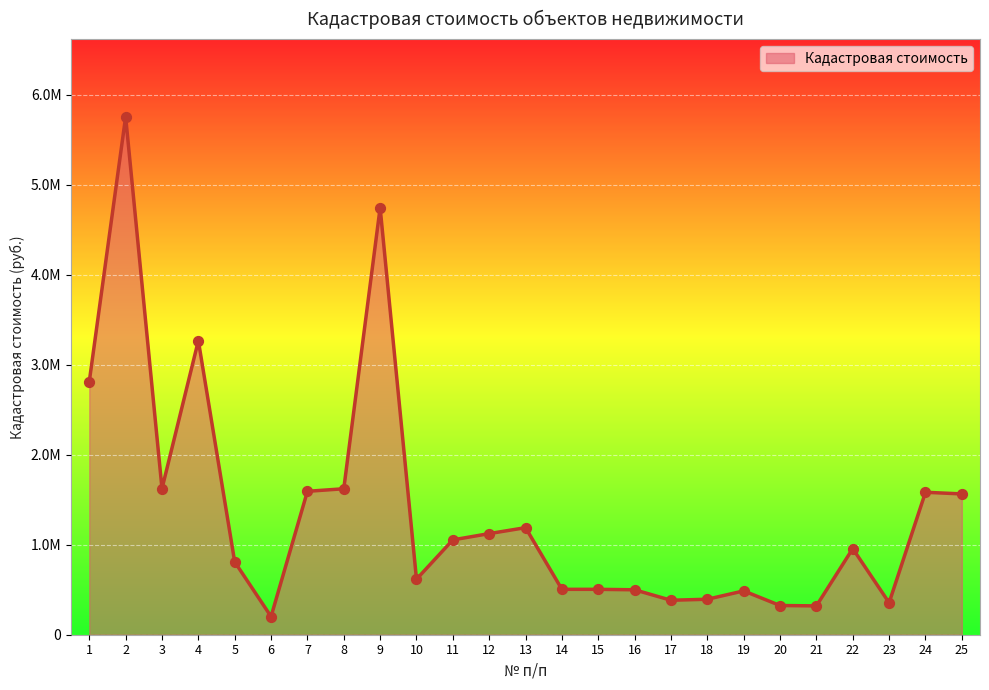

Which has a higher value, 3 or 21?

3